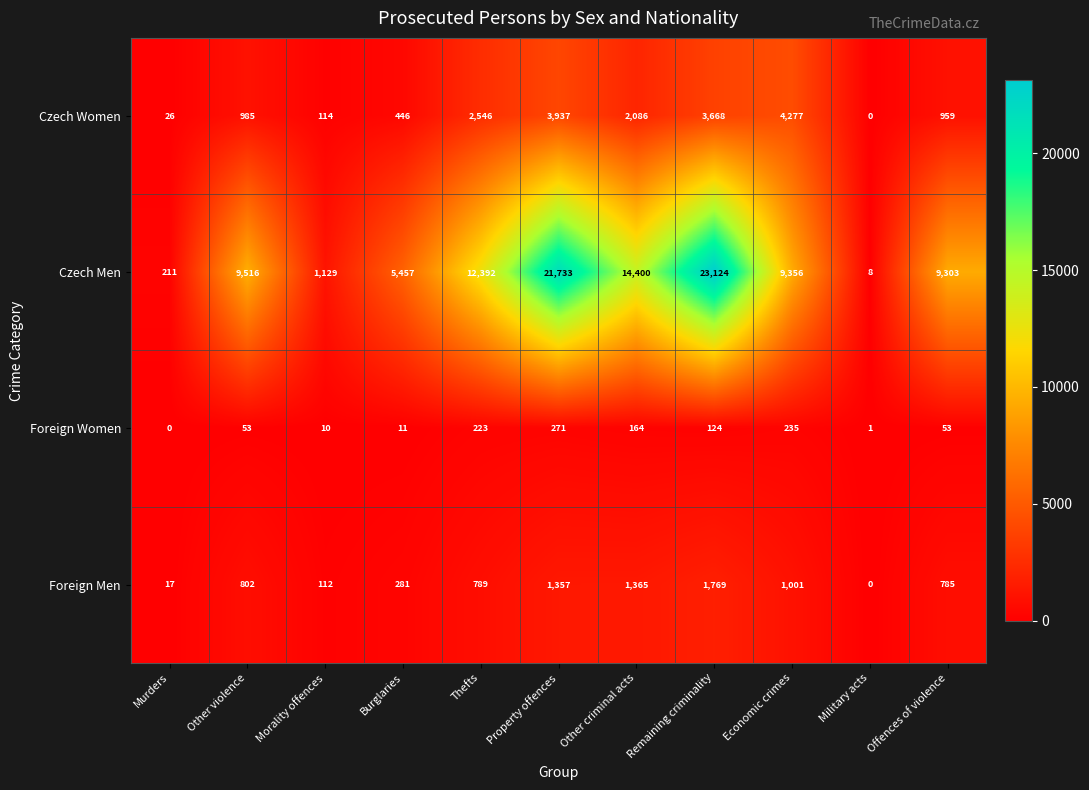

Count the number of categories in the chart.

11